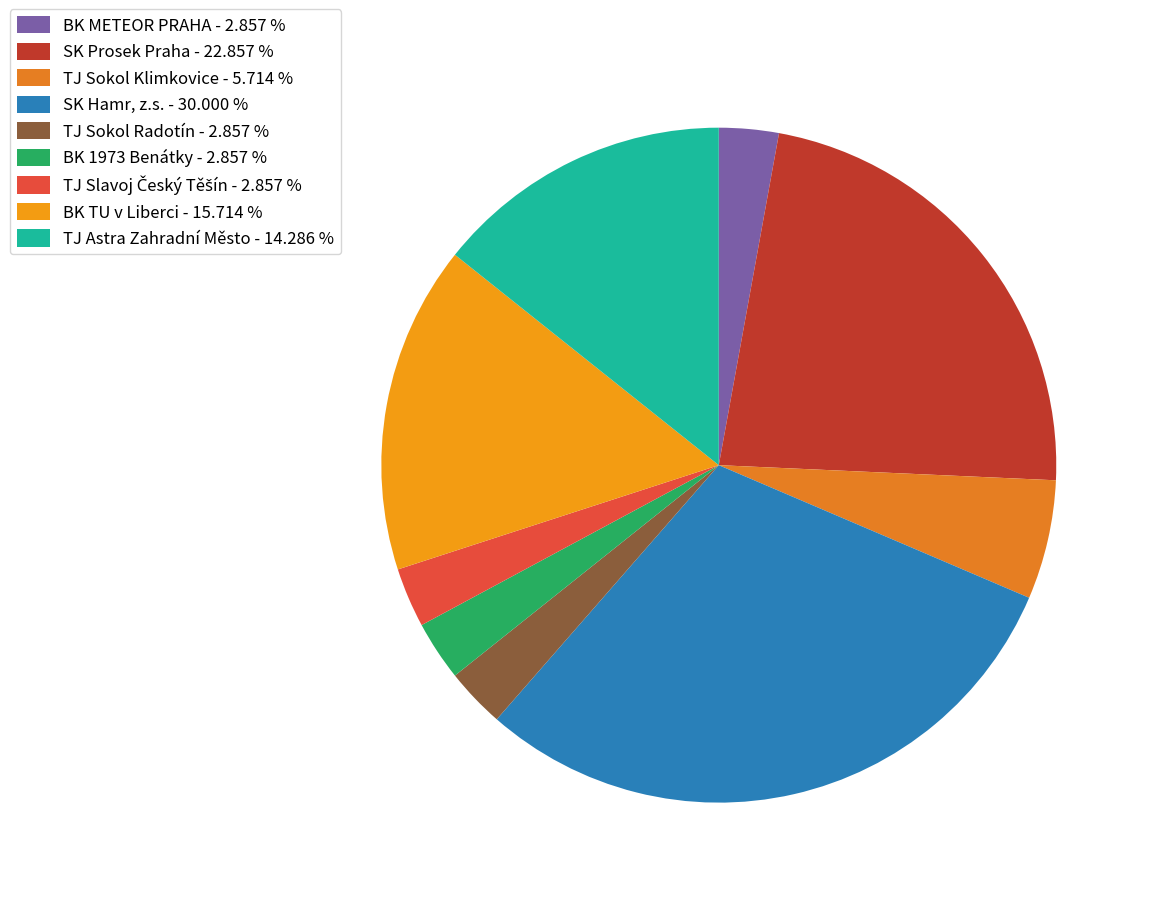

Which category has the biggest portion of the pie?

SK Hamr, z.s. - 30.000 %